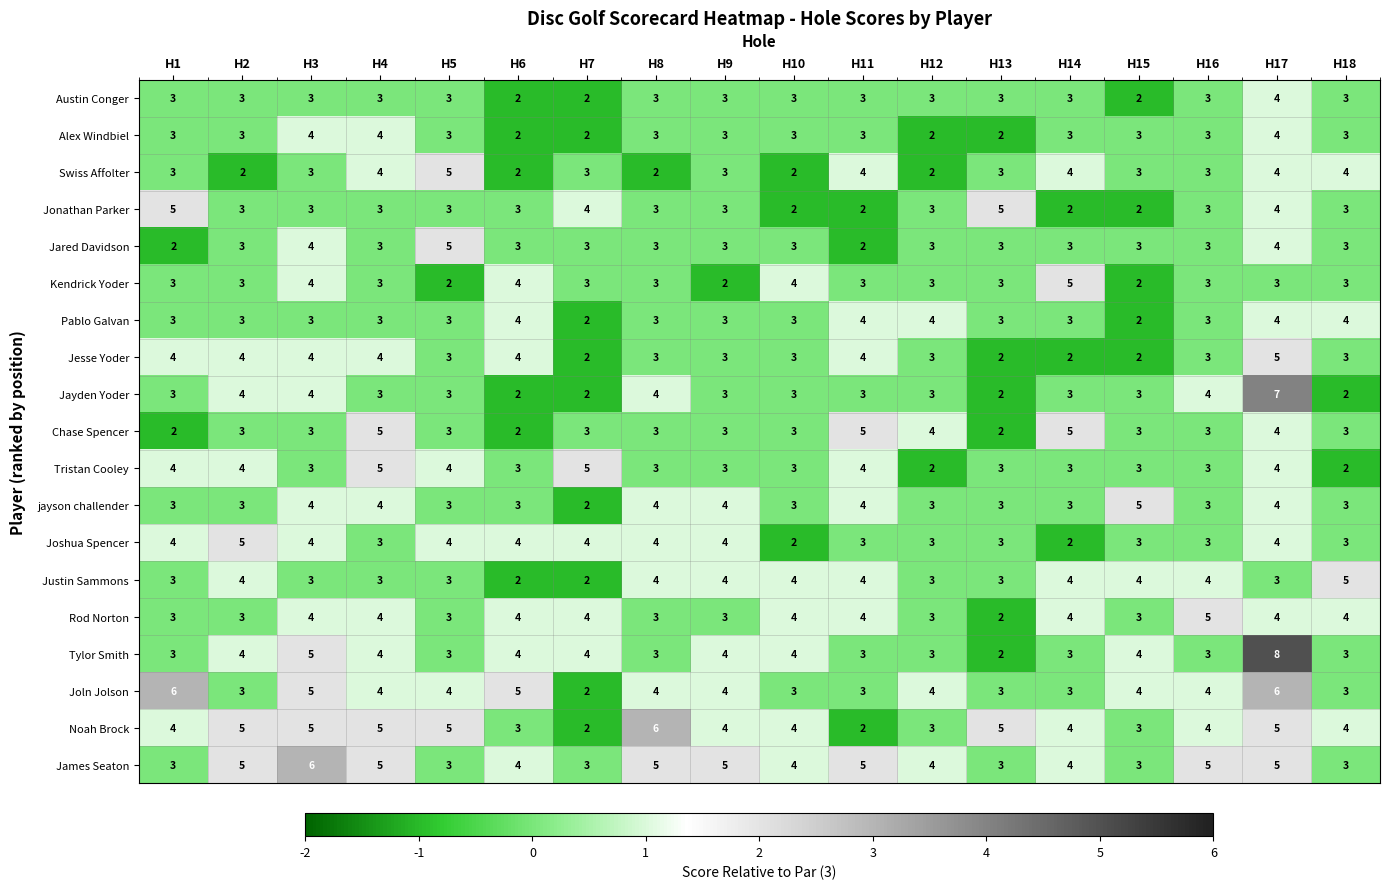

The Kendrick Yoder series shows 1 at H17. True or false?

False